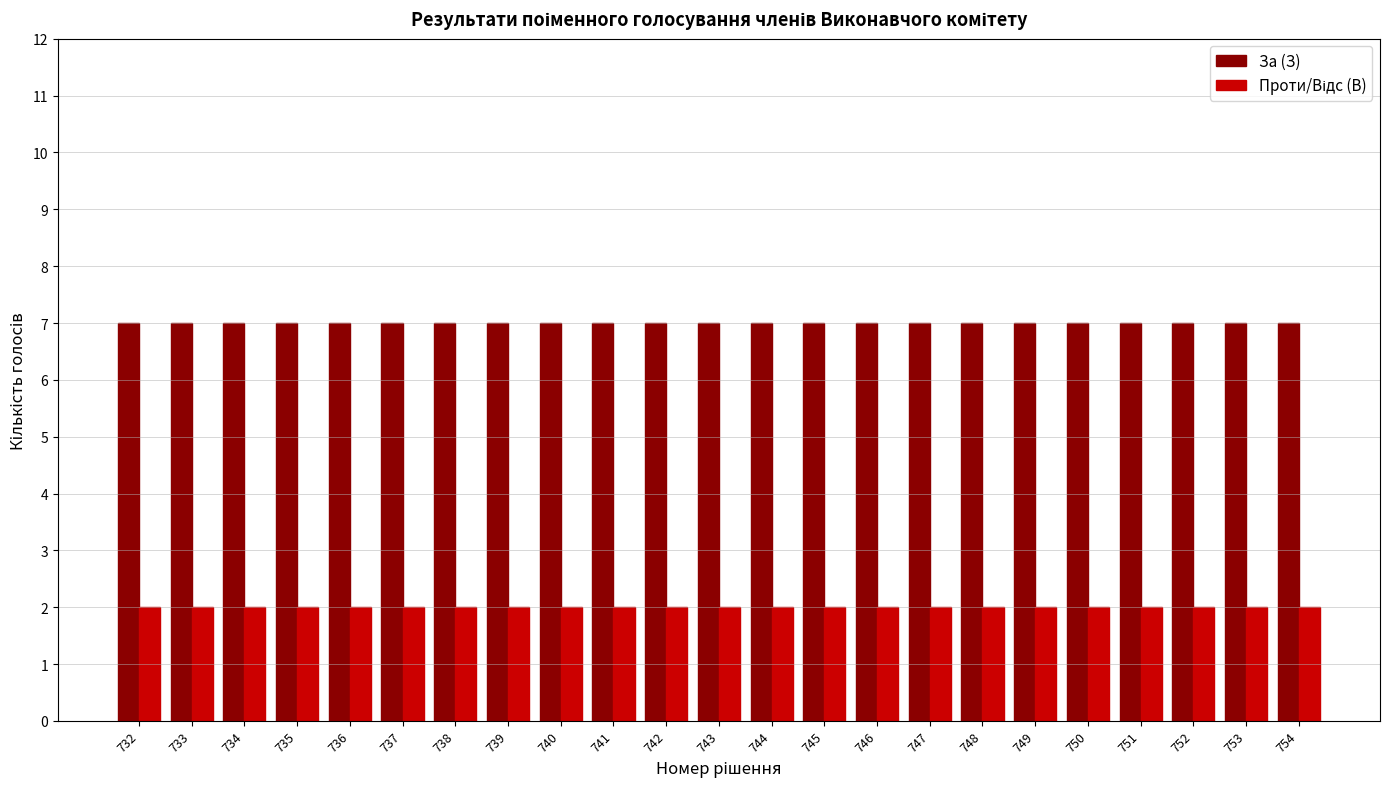

How many bars are there in each group?

2